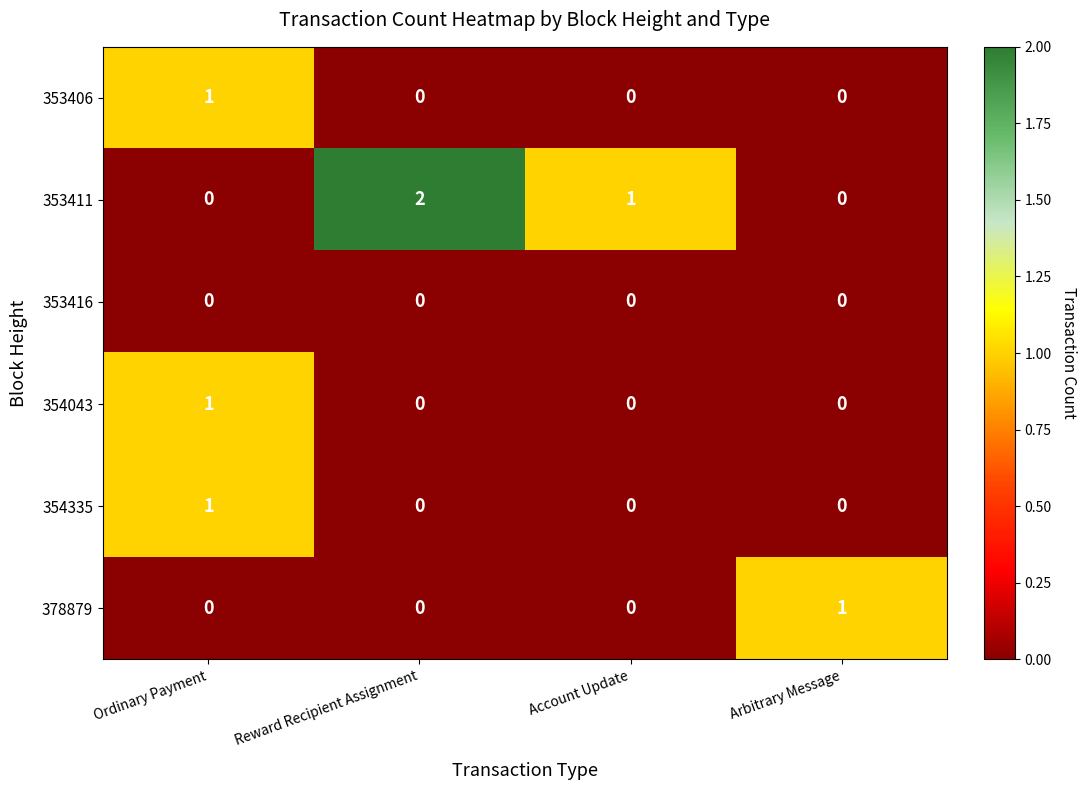

Reading left to right, transcribe all the data shown in this chart.

353406: Ordinary Payment=1	Reward Recipient Assignment=0	Account Update=0	Arbitrary Message=0
353411: Ordinary Payment=0	Reward Recipient Assignment=2	Account Update=1	Arbitrary Message=0
353416: Ordinary Payment=0	Reward Recipient Assignment=0	Account Update=0	Arbitrary Message=0
354043: Ordinary Payment=1	Reward Recipient Assignment=0	Account Update=0	Arbitrary Message=0
354335: Ordinary Payment=1	Reward Recipient Assignment=0	Account Update=0	Arbitrary Message=0
378879: Ordinary Payment=0	Reward Recipient Assignment=0	Account Update=0	Arbitrary Message=1